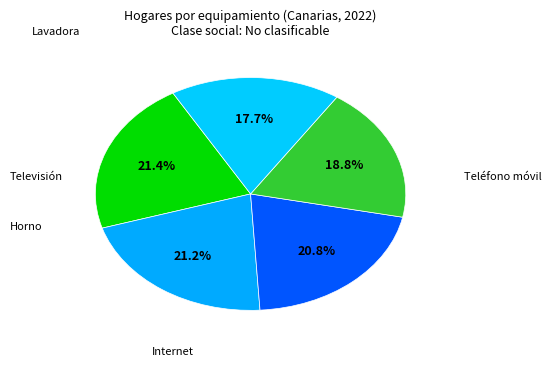

How many segments does this pie chart have?

5